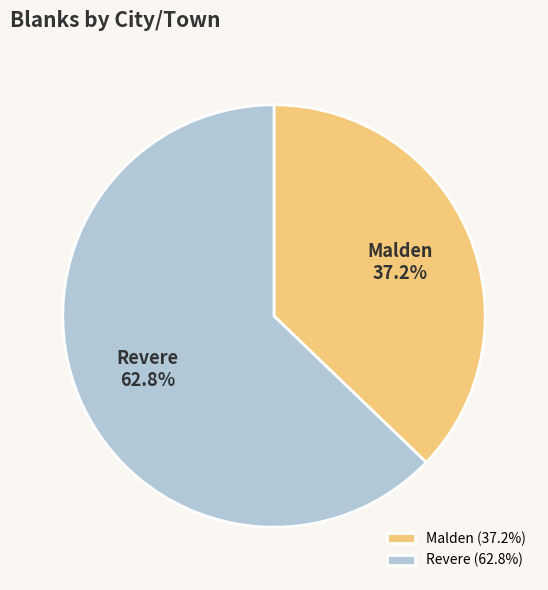

Which category has the biggest portion of the pie?

Revere